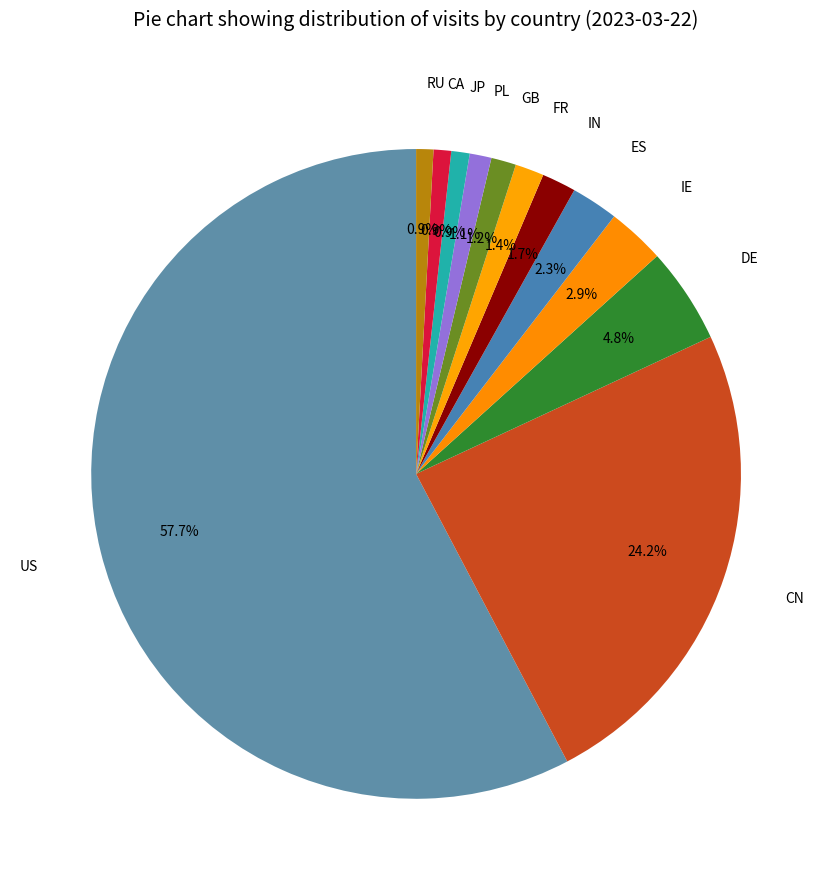

How many segments does this pie chart have?

12